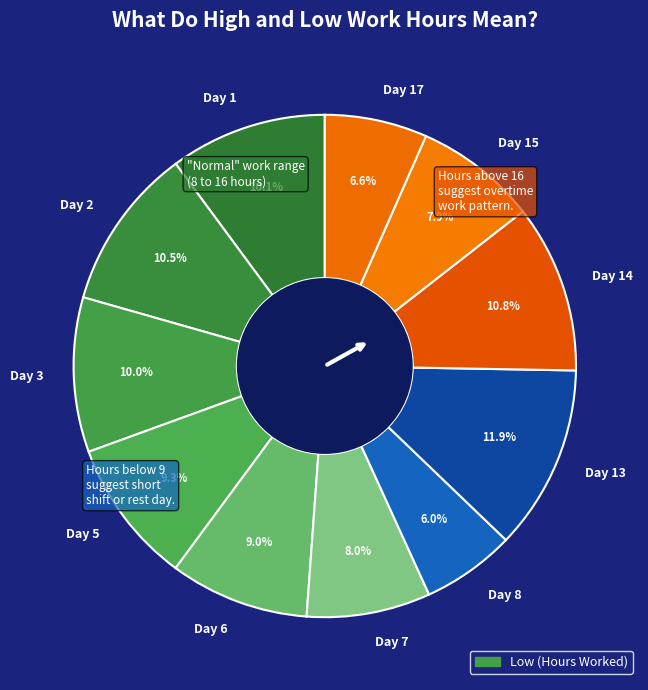

Is there a majority slice in this chart?

No